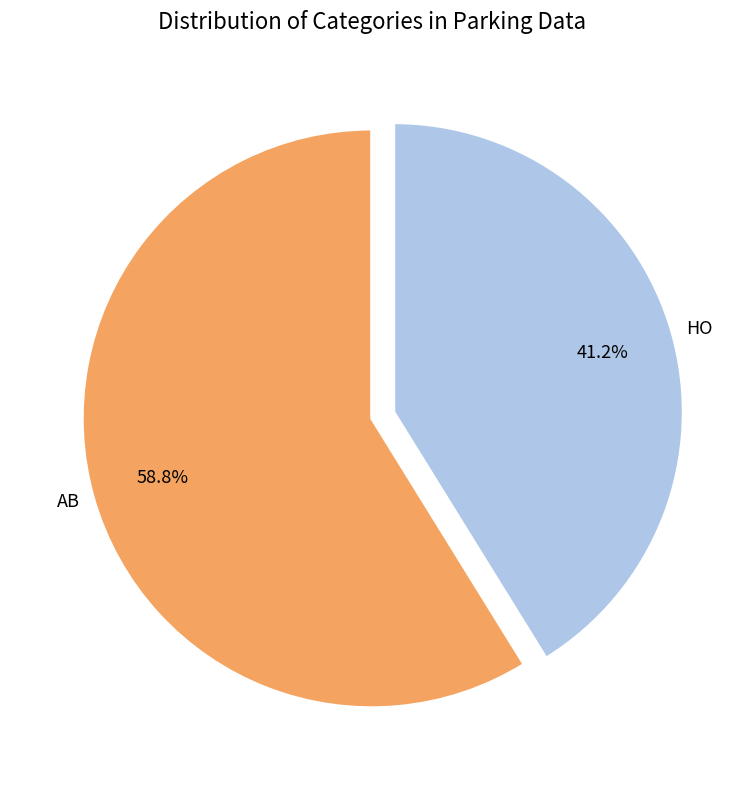

Between HO and AB, which is larger?

AB